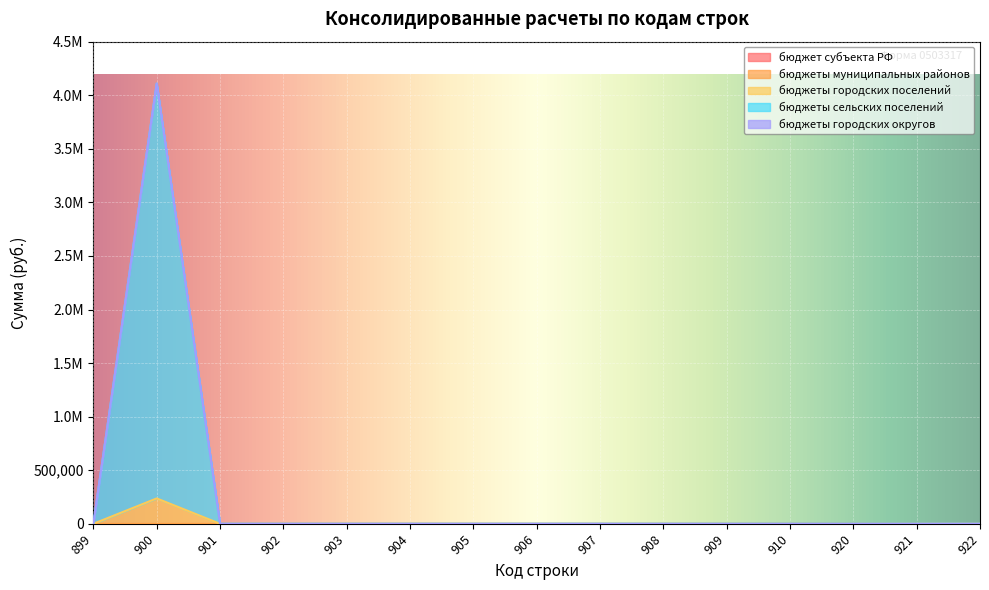

What is the highest value of the бюджеты городских поселений series?

236634